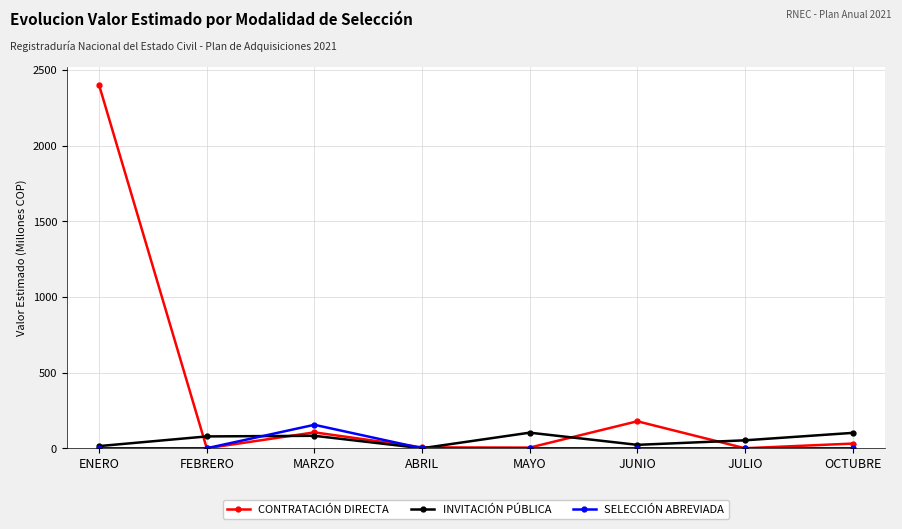

Rank the series by their maximum value, from highest to lowest.

CONTRATACIÓN DIRECTA, SELECCIÓN ABREVIADA, INVITACIÓN PÚBLICA